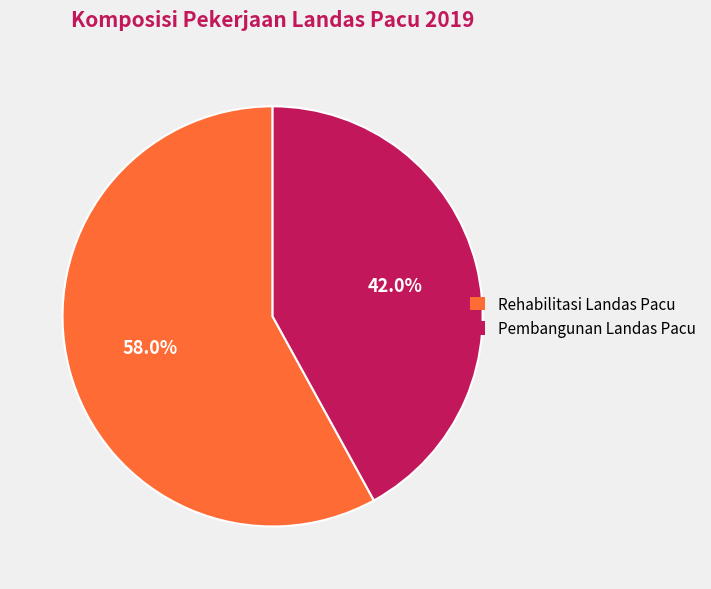

What is the smallest slice in the pie chart?

Pembangunan Landas Pacu